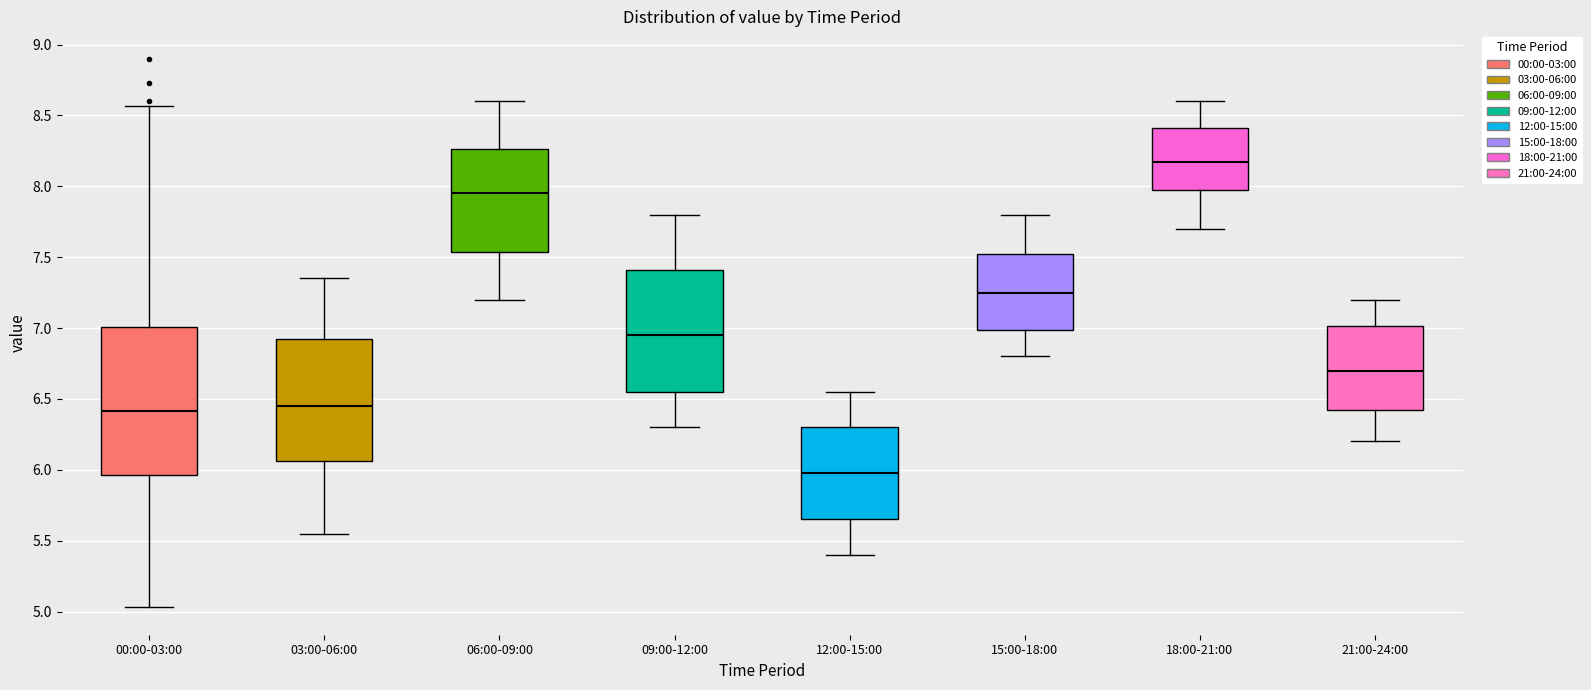

Reading left to right, read every box against the y-axis: the position of its median line, the range the box covers, and the ends of its whiskers. The values are not printed on the chart, so give them approximately, as read against the axis.

00:00-03:00: median 6.40, box 5.95 to 7.00, whiskers 5.05 to 8.55
03:00-06:00: median 6.45, box 6.05 to 6.95, whiskers 5.55 to 7.35
06:00-09:00: median 7.95, box 7.55 to 8.25, whiskers 7.20 to 8.60
09:00-12:00: median 6.95, box 6.55 to 7.40, whiskers 6.30 to 7.80
12:00-15:00: median 6.00, box 5.65 to 6.30, whiskers 5.40 to 6.55
15:00-18:00: median 7.25, box 7.00 to 7.55, whiskers 6.80 to 7.80
18:00-21:00: median 8.20, box 8.00 to 8.40, whiskers 7.70 to 8.60
21:00-24:00: median 6.70, box 6.45 to 7.00, whiskers 6.20 to 7.20